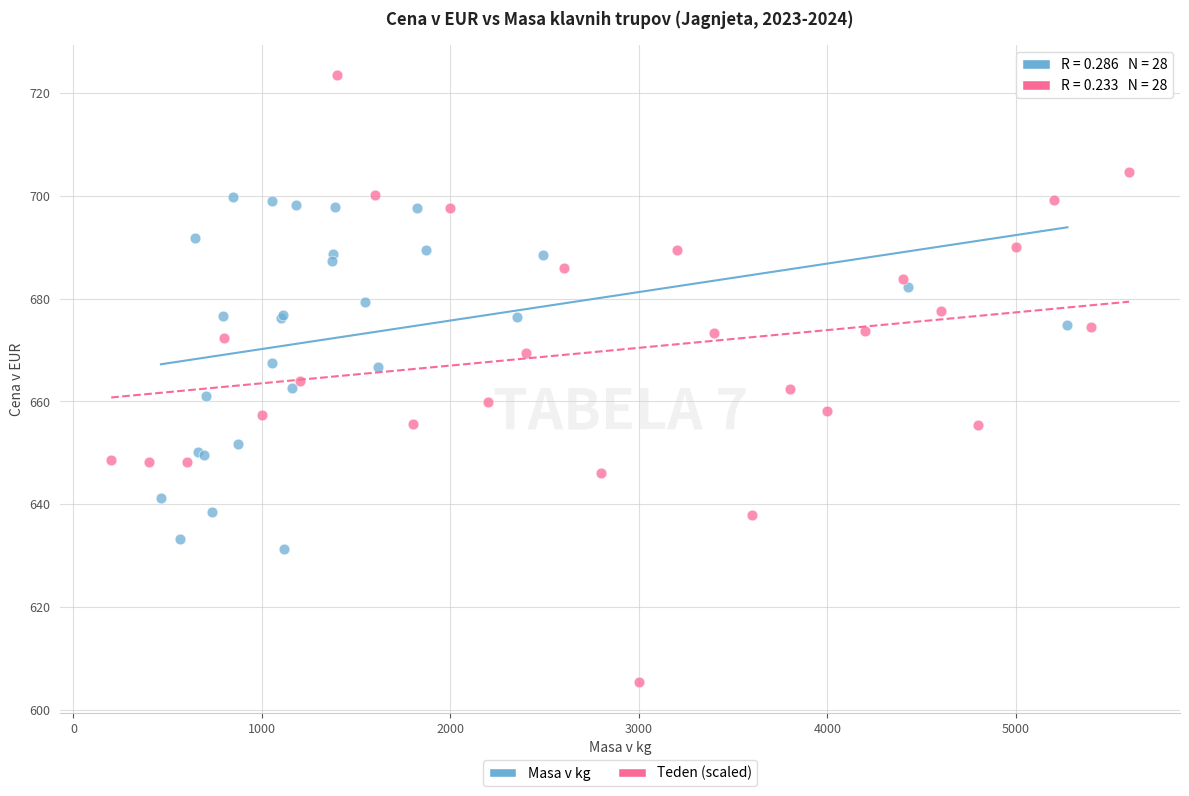

Which series contains the highest Y value?

Teden (scaled)